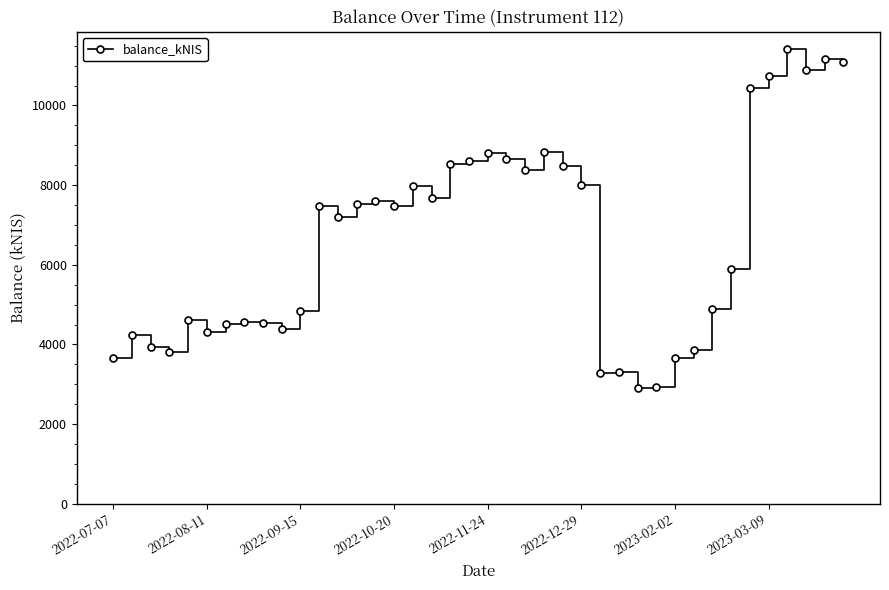

What is the sum of all values?

265208.3